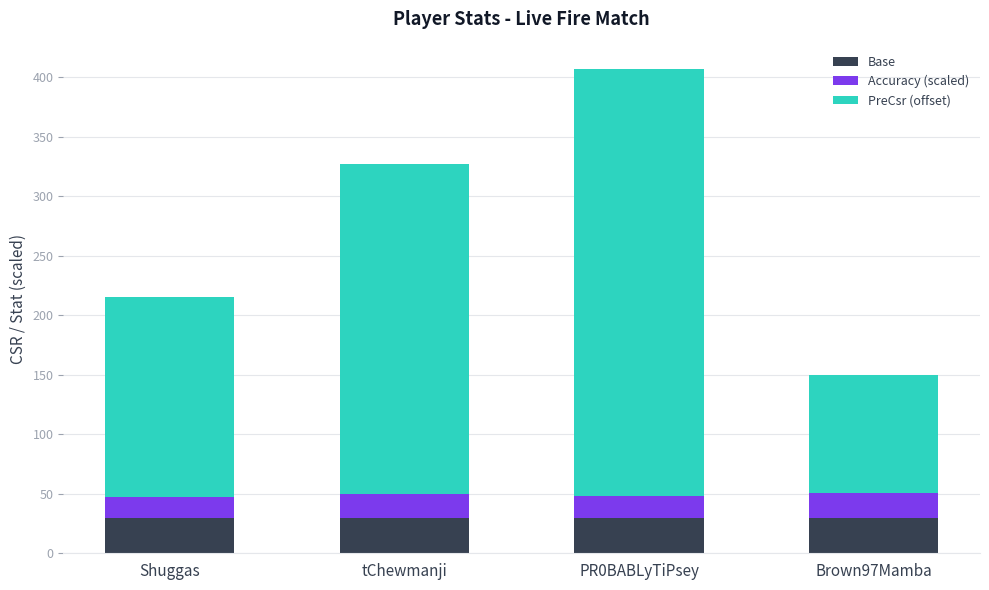

At which category is the sum across all series the highest?

PR0BABLyTiPsey